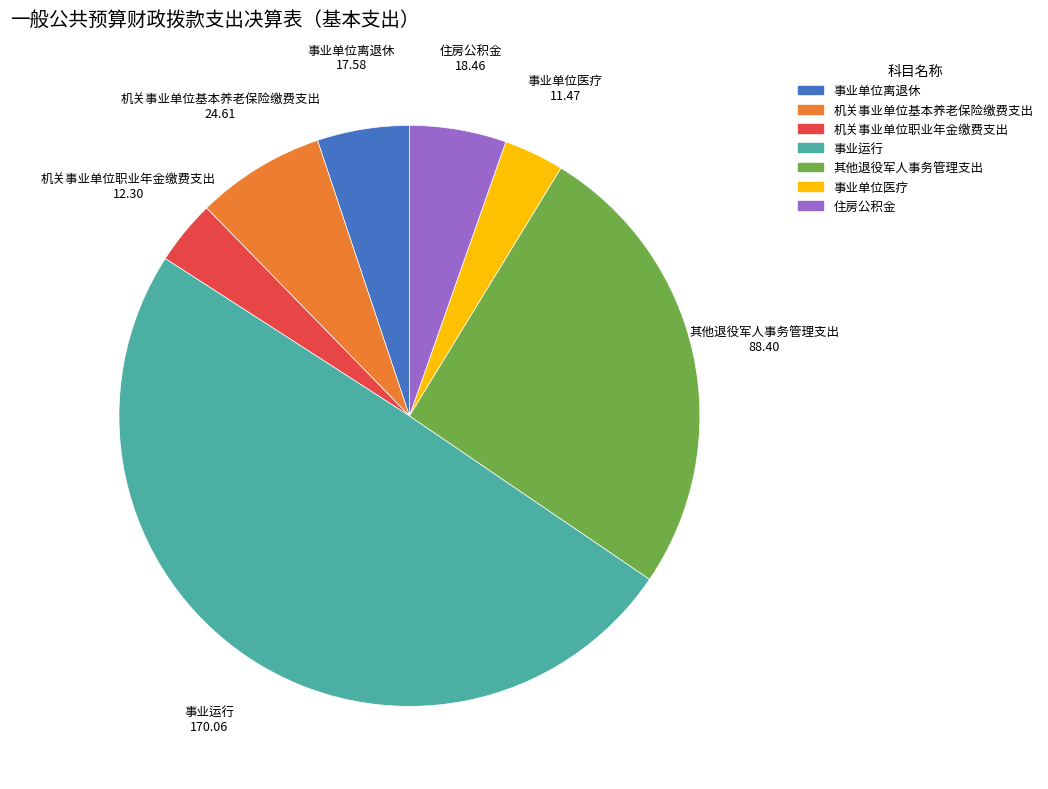

Which slice is the largest?

事业运行